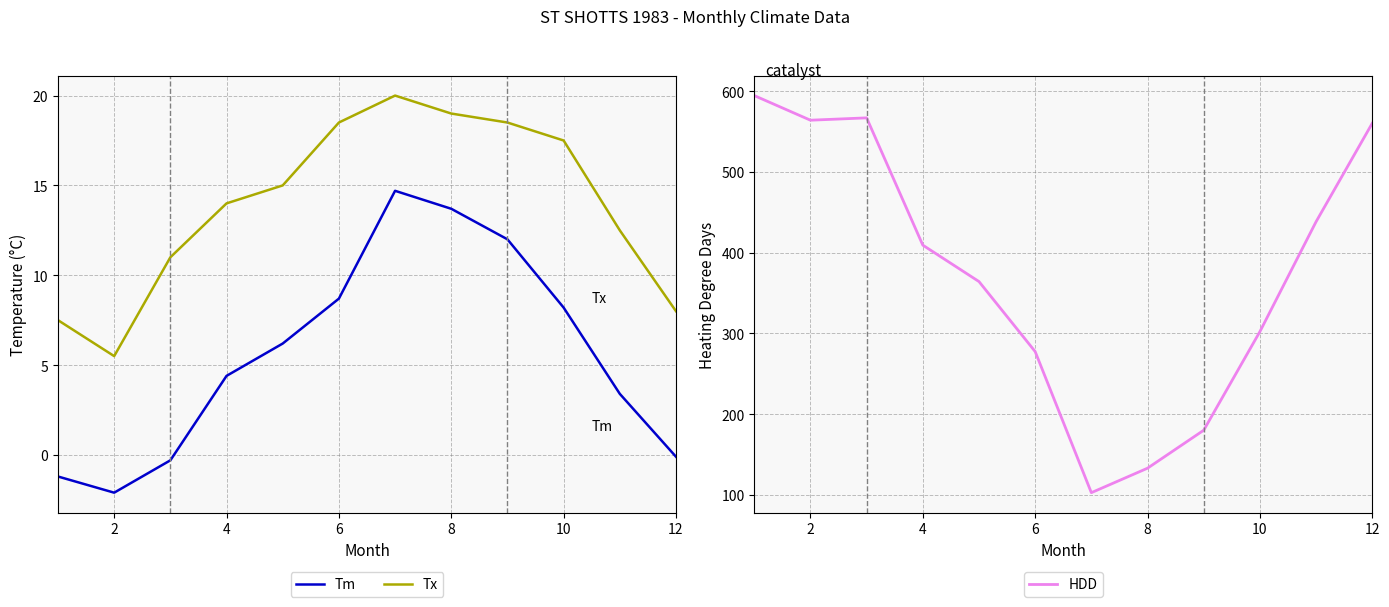

True or false: Tx and Tm cross at least once.

False